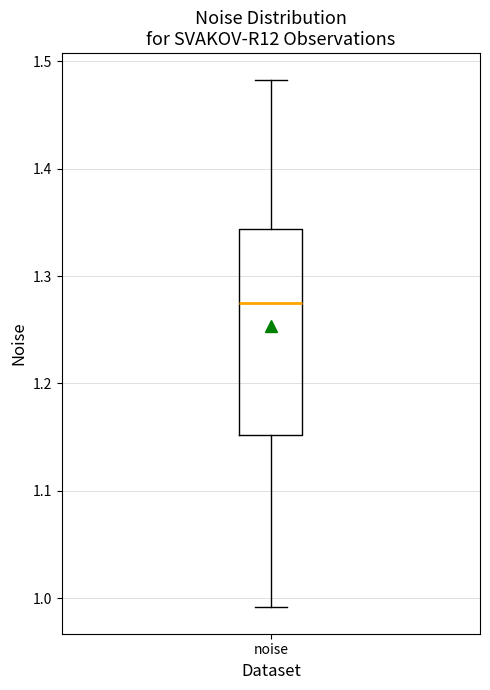

Transcribe this box plot: give where the median line is, the range the box spans, and where the two whiskers end, as read against the y-axis. The values are not printed on the chart, so give them approximately, as read against the axis.

median 1.27, box 1.15 to 1.34, whiskers 0.99 to 1.48